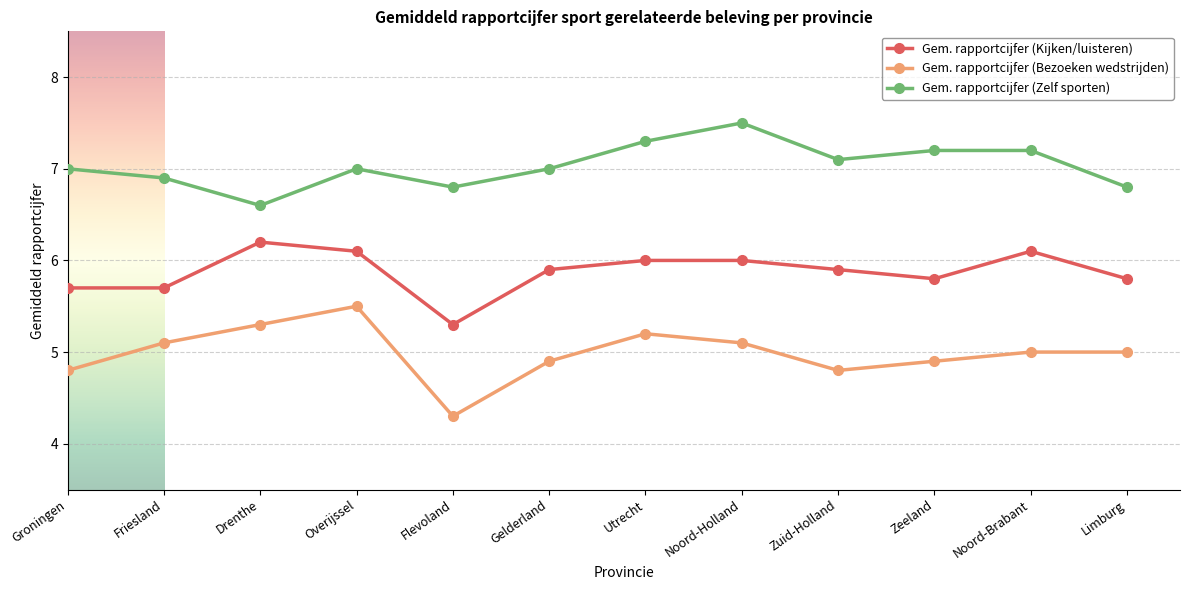

At which category does Gem. rapportcijfer (Bezoeken wedstrijden) reach its first local peak?

Overijssel